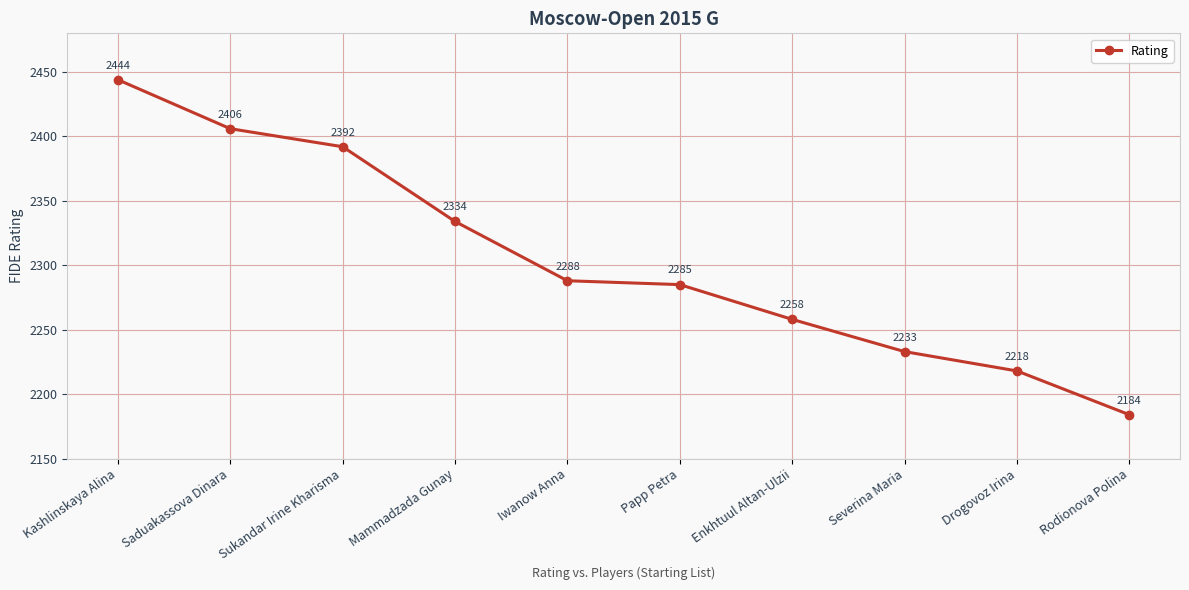

Between Mammadzada Gunay and Enkhtuul Altan-Ulzii, which is larger?

Mammadzada Gunay